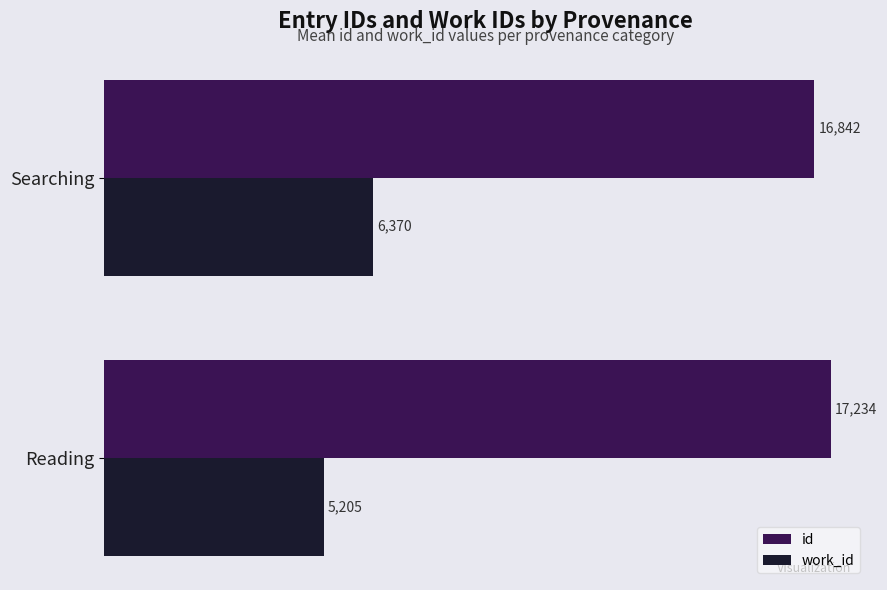

Which series has the largest range (max minus min)?

work_id